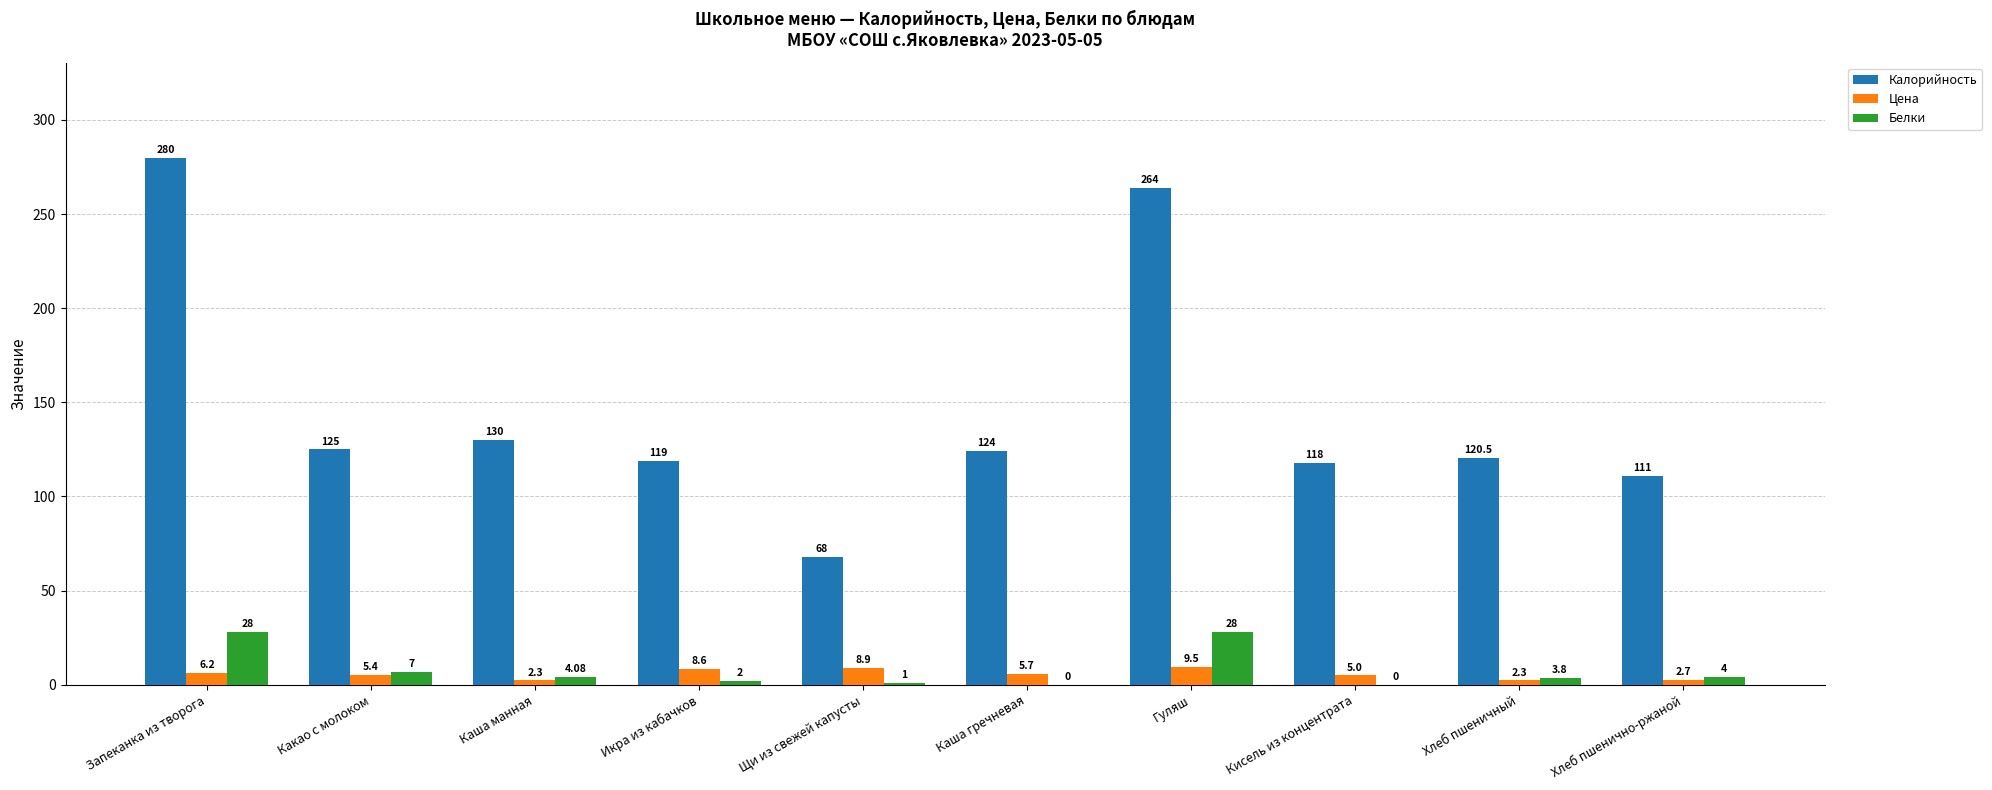

Between Щи из свежей капусты and Хлеб пшеничный, which series saw the biggest shift?

Калорийность